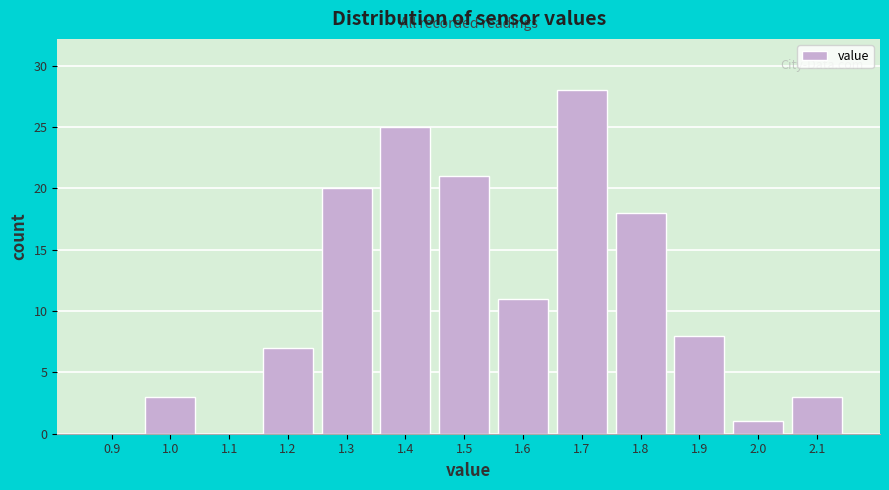

Reading right to left, what are all the values shown in this chart?

2.1=3	2.0=1	1.9=8	1.8=18	1.7=28	1.6=11	1.5=21	1.4=25	1.3=20	1.2=7	1.1=0	1.0=3	0.9=0